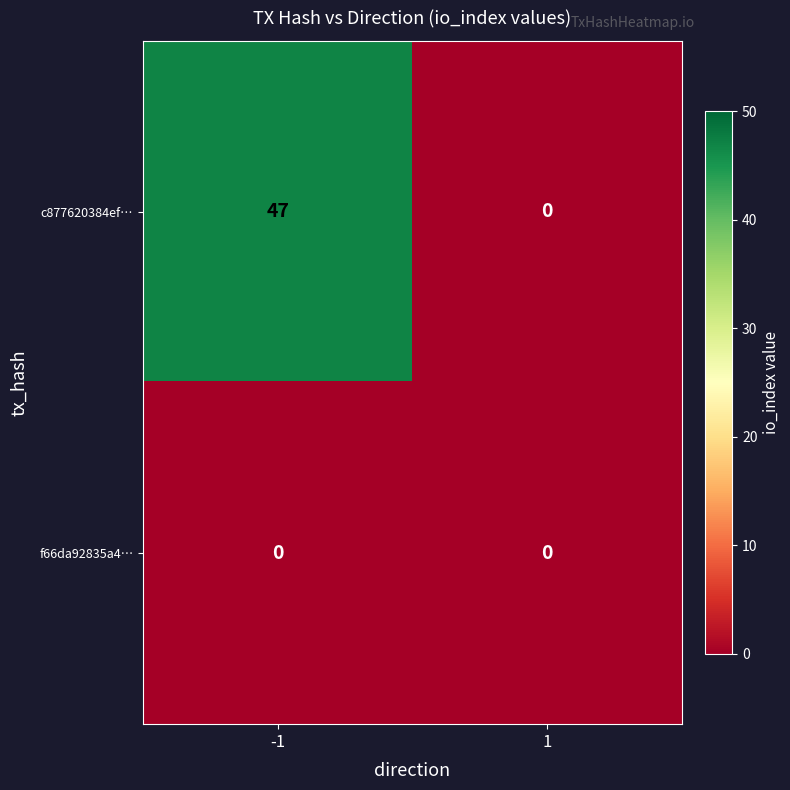

Reading left to right, transcribe all the data shown in this chart.

c877620384ef…: 47	0
f66da92835a4…: 0	0